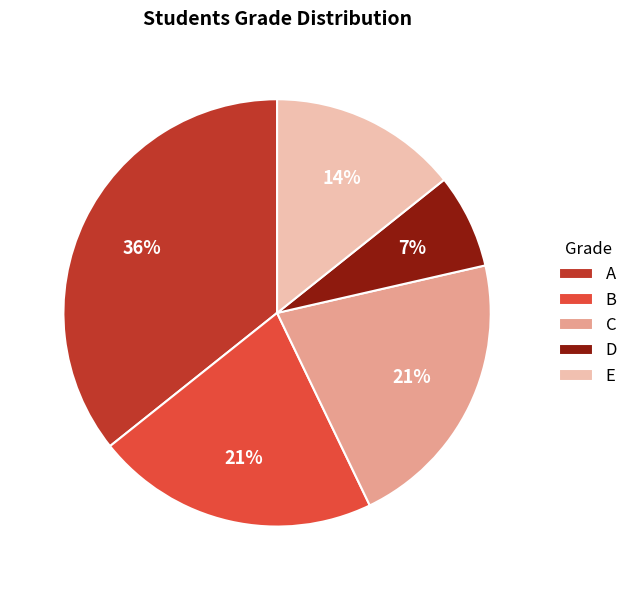

Between A and D, which is larger?

A